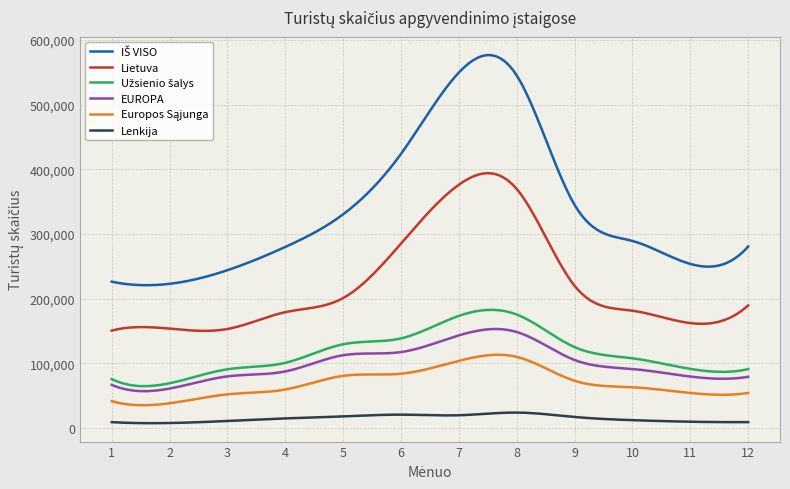

True or false: EUROPA and Lietuva intersect in this chart.

False